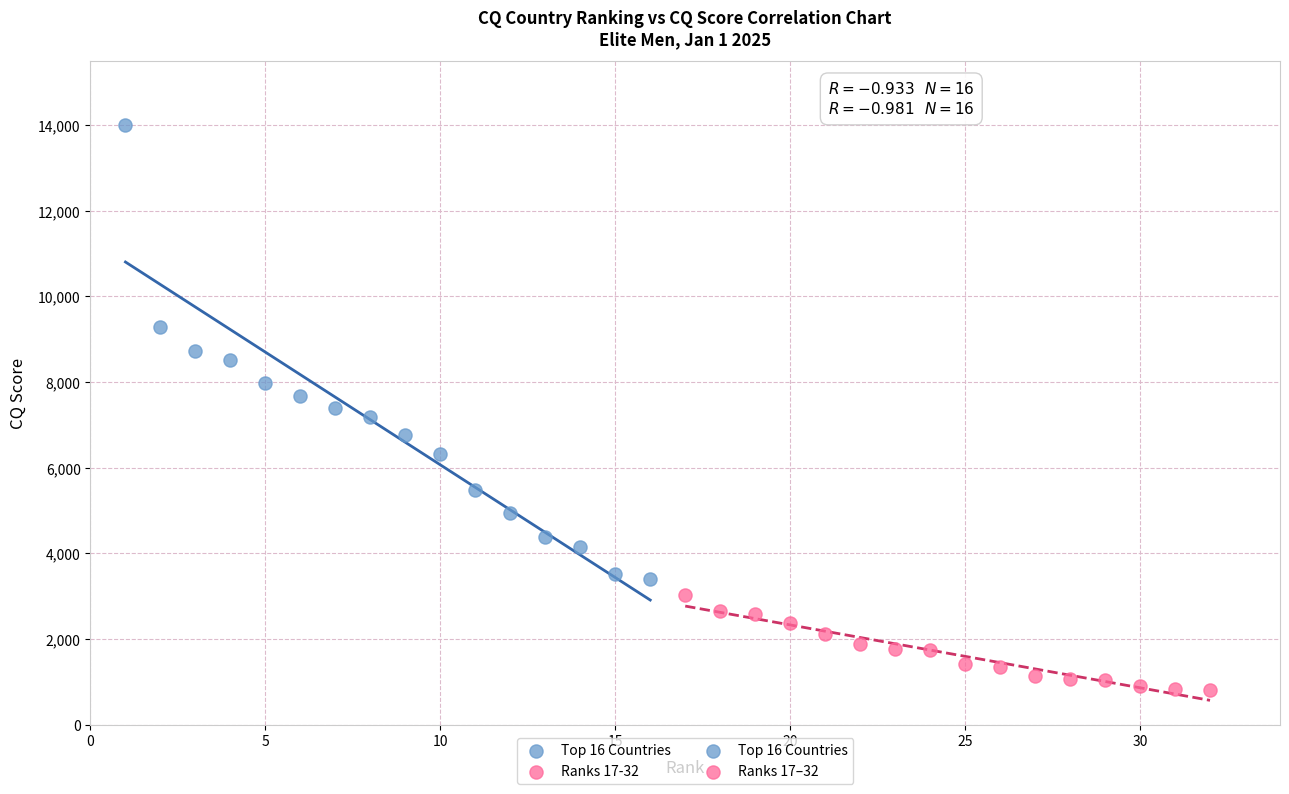

Which series reaches the maximum Y coordinate?

Top 16 Countries